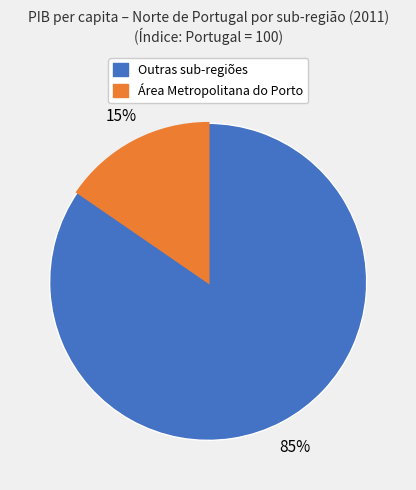

Does any single category account for the majority?

Yes